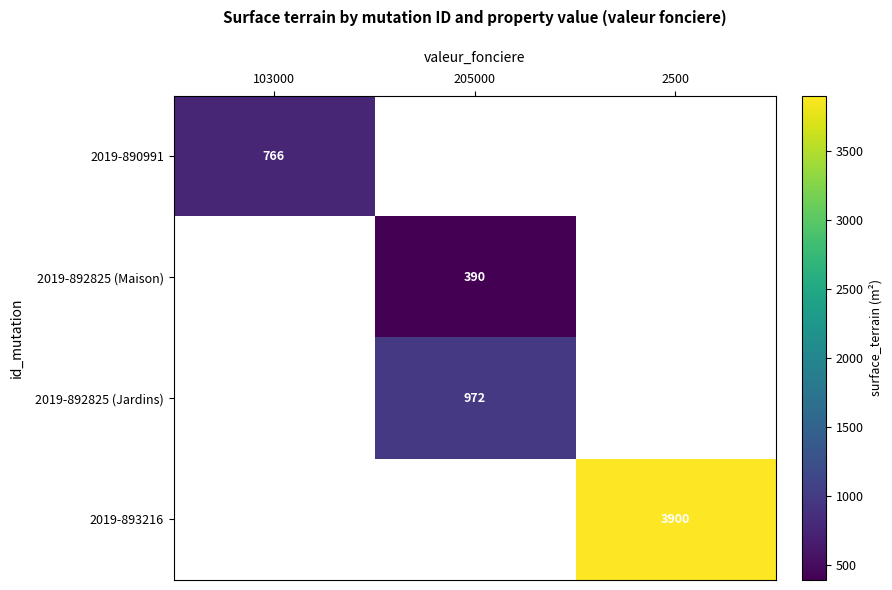

The value of 2019-890991 at 103000 is 1038. True or false?

False